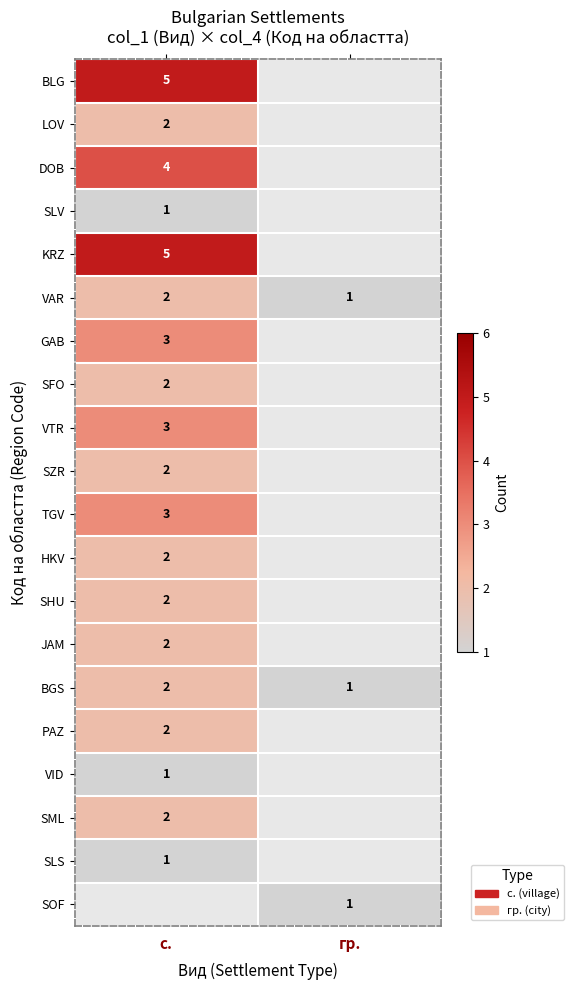

At which category is the sum across all series the highest?

с.